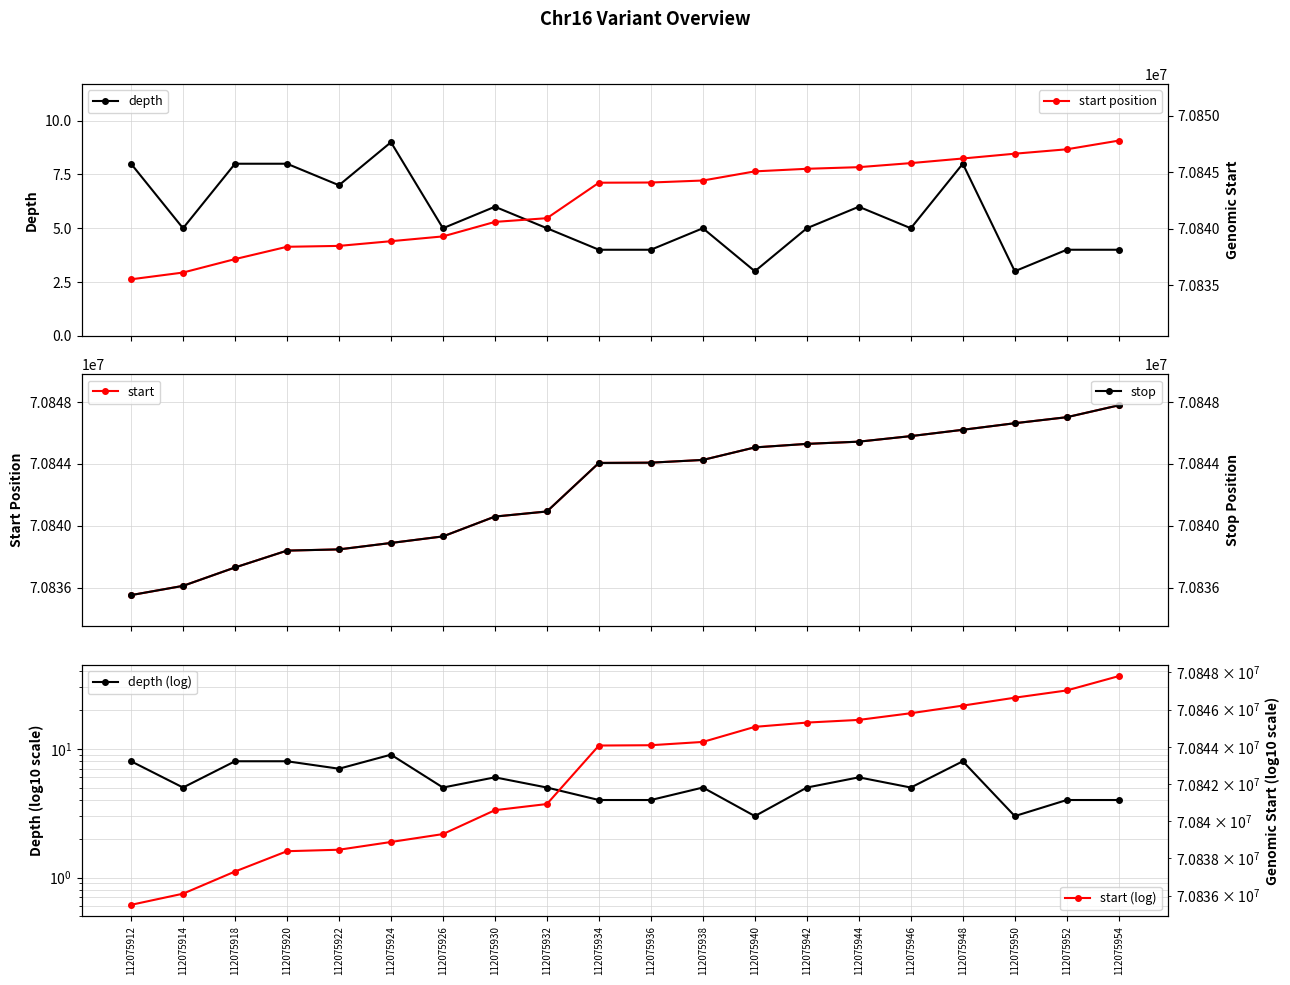

How many data points in start (log) are less than 70844083?

10